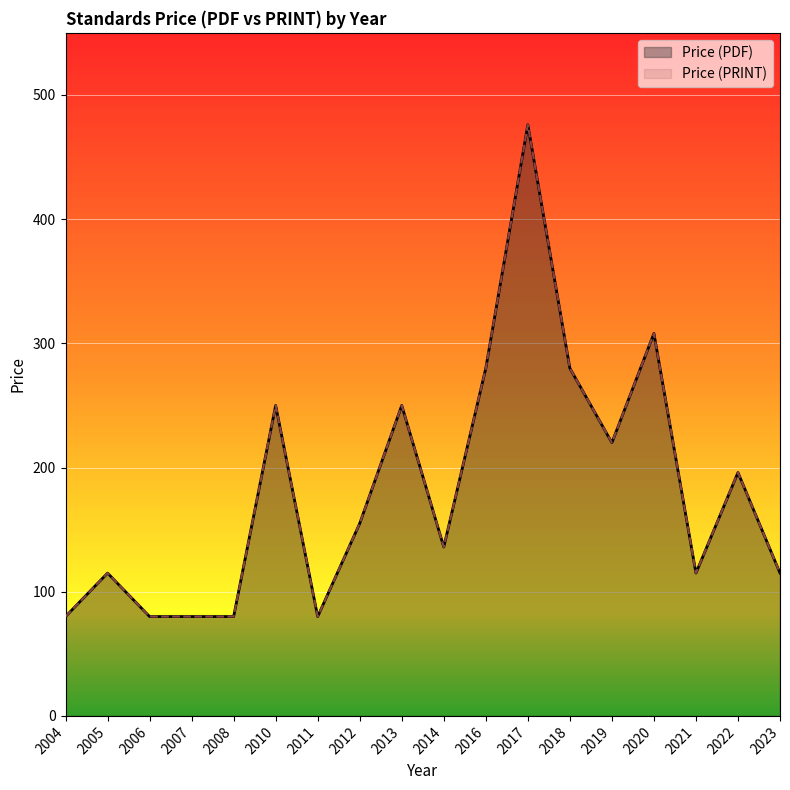

Reading left to right, transcribe all the data shown in this chart.

Price (PDF): 2004=80	2005=115	2006=80	2007=80	2008=80	2010=250	2011=80	2012=155	2013=250	2014=136	2016=280	2017=476	2018=280	2019=220	2020=308	2021=115	2022=196	2023=115
Price (PRINT): 2004=80	2005=115	2006=80	2007=80	2008=80	2010=250	2011=80	2012=155	2013=250	2014=136	2016=280	2017=476	2018=280	2019=220	2020=308	2021=115	2022=196	2023=115